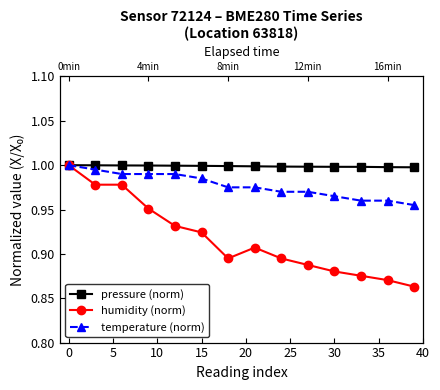

Is this an area chart (filled region under the line)?

No